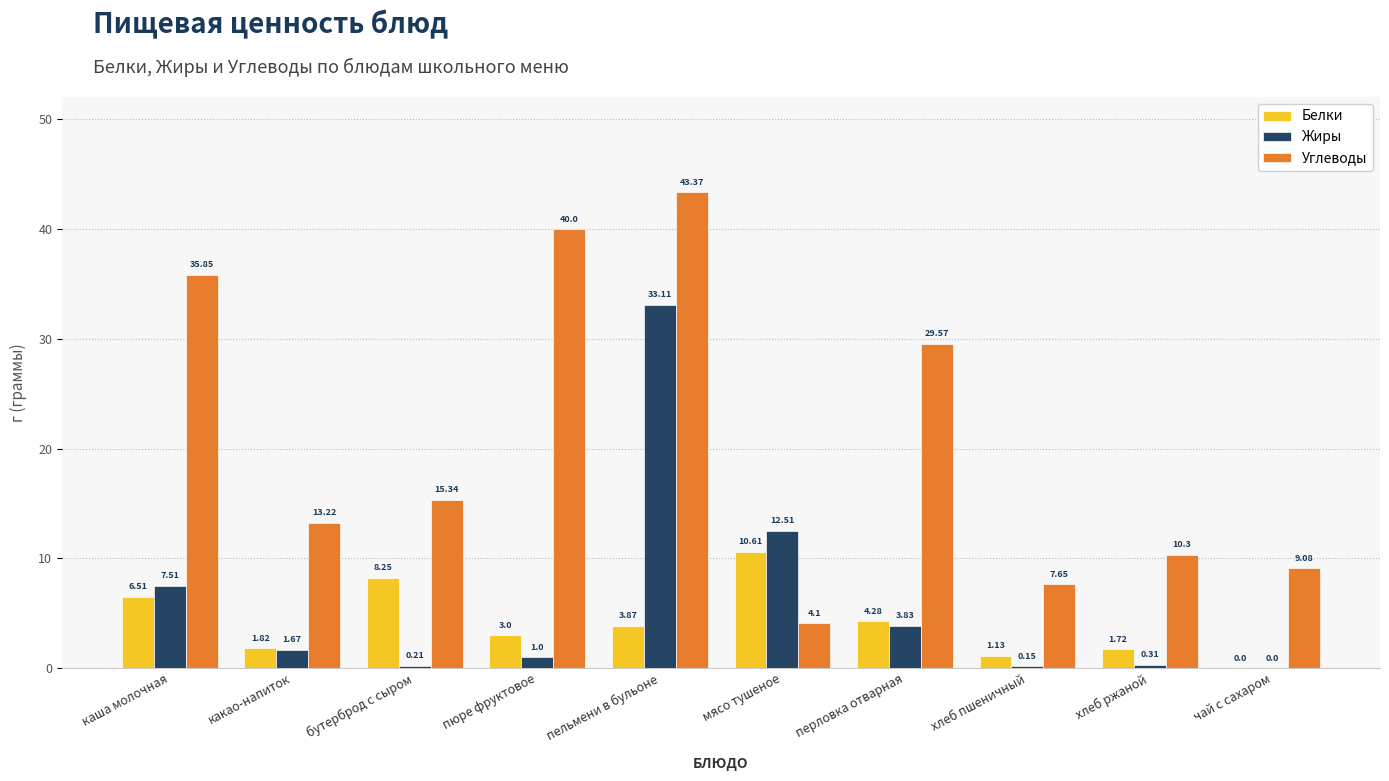

Which series has the largest total across all categories?

Углеводы